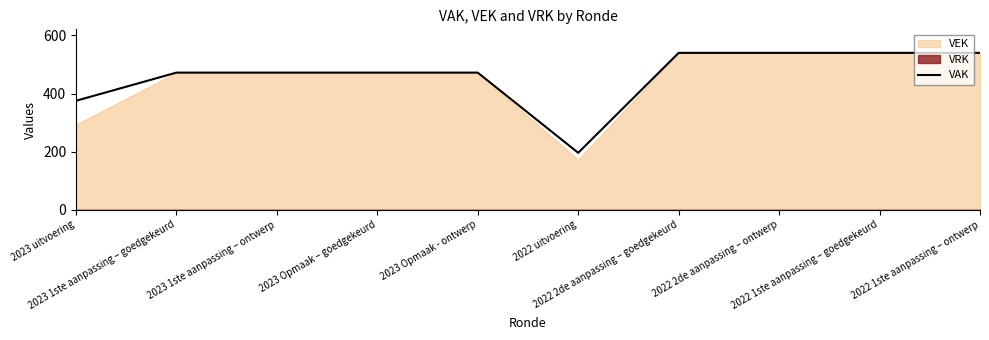

Reading right to left, extract all data points from this chart.

540	540	540	540	196	472	472	472	472	375